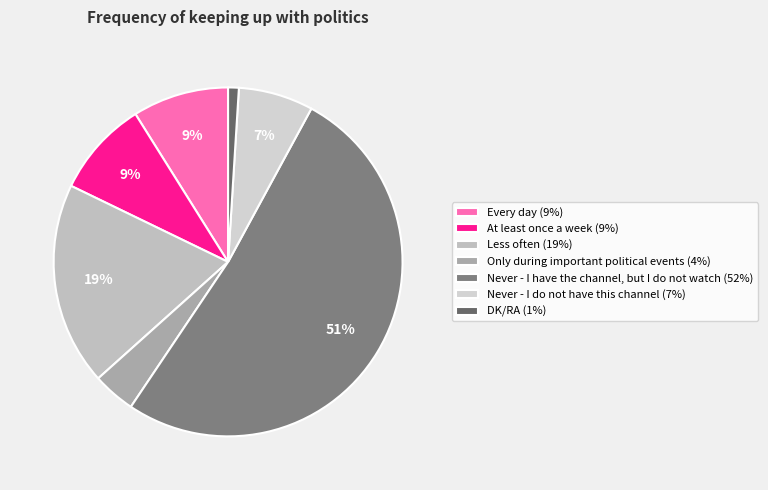

To the nearest percent, what is the difference between the largest and smallest slice percentages?

50%